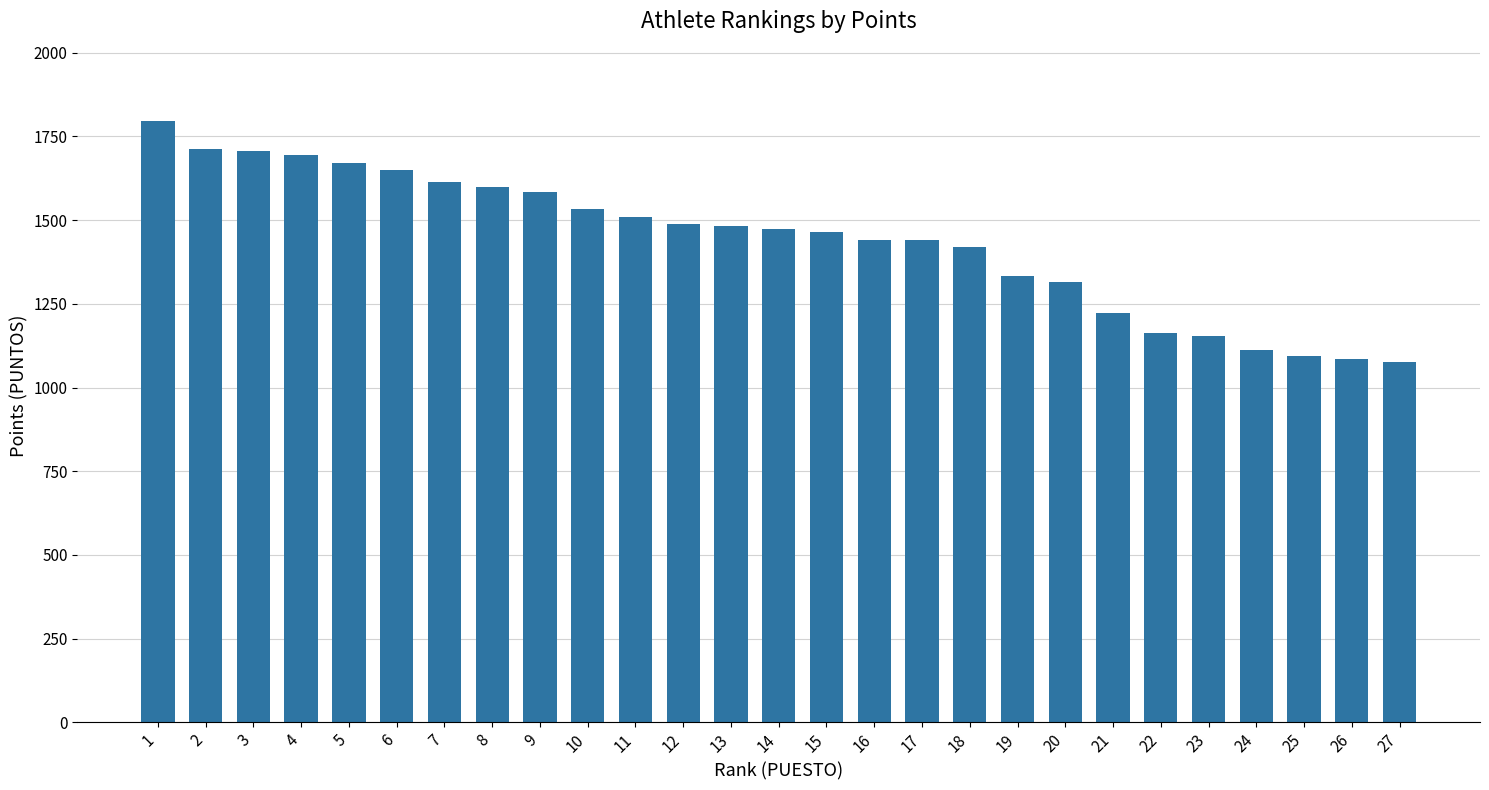

Is it true that the value at 1 is 806?

False